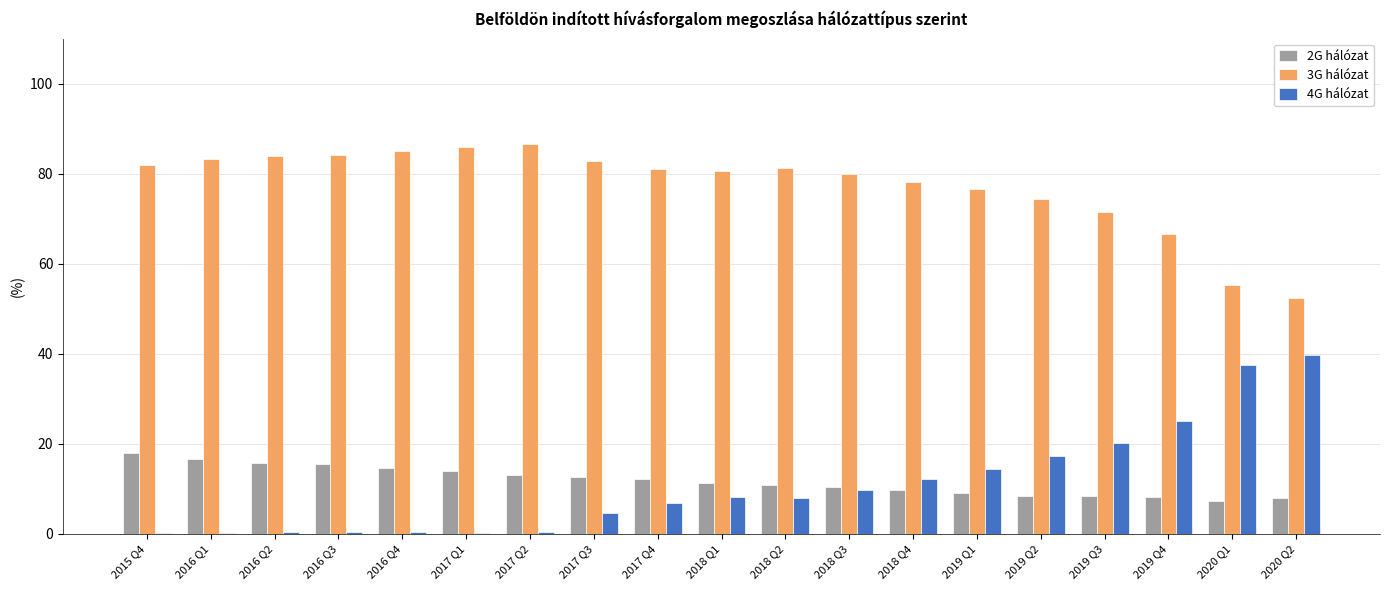

What is the total value across all series at 2018 Q3?

100.0